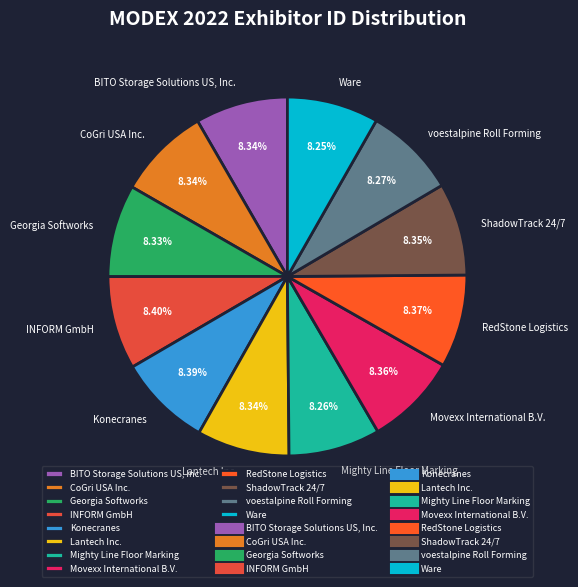

What percentage is the RedStone Logistics slice, to the nearest percent?

8%